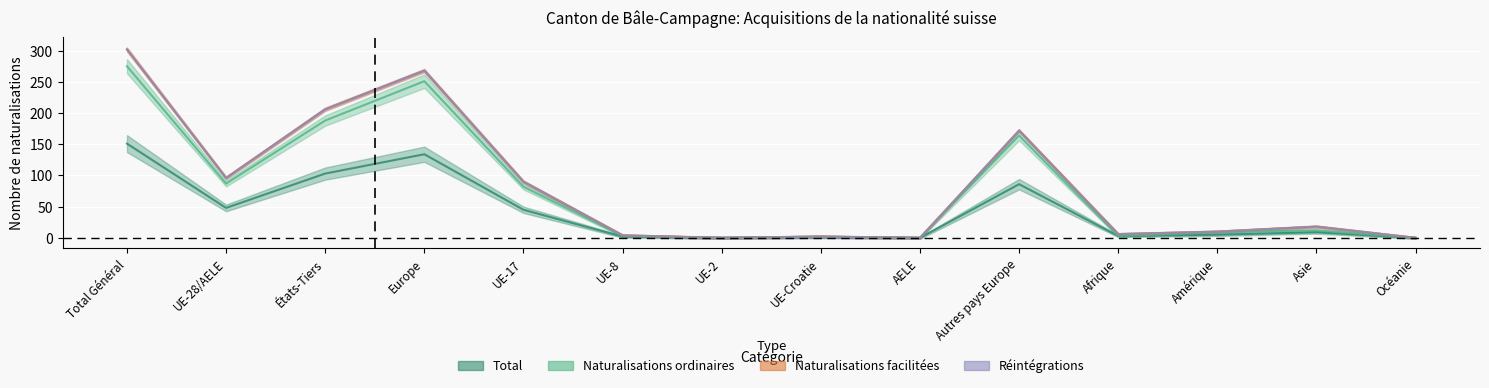

Which category has the lowest value in the Total series?

UE-2